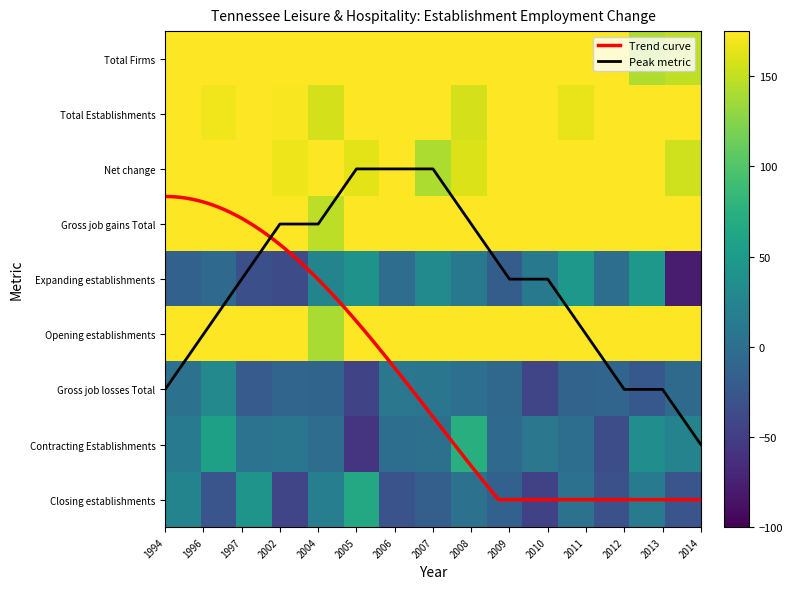

Is it true that Closing establishments equals 0 at 2004?

True